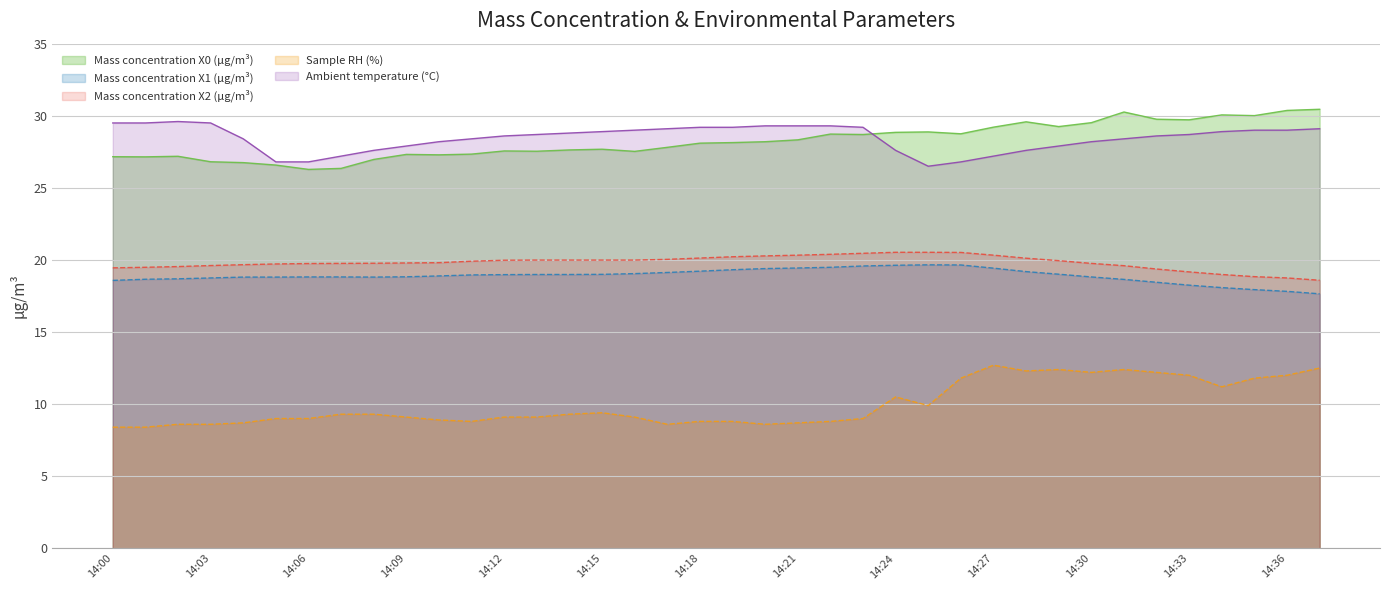

How many lines are shown in the chart?

5